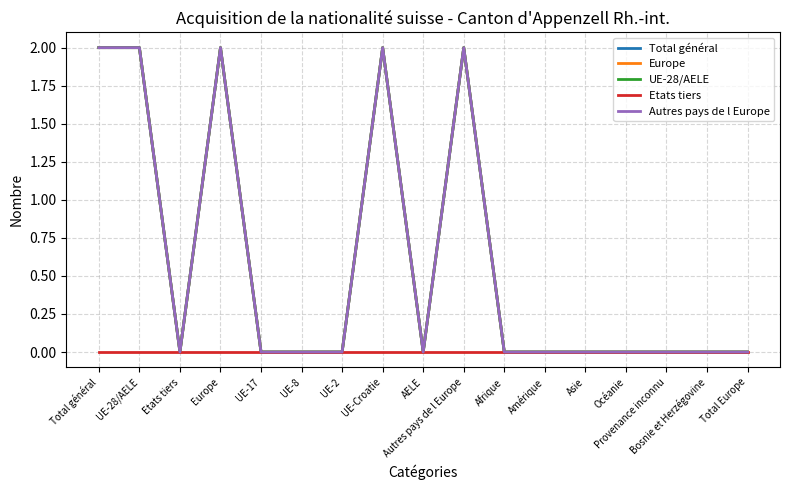

True or false: Total général and Etats tiers intersect in this chart.

False